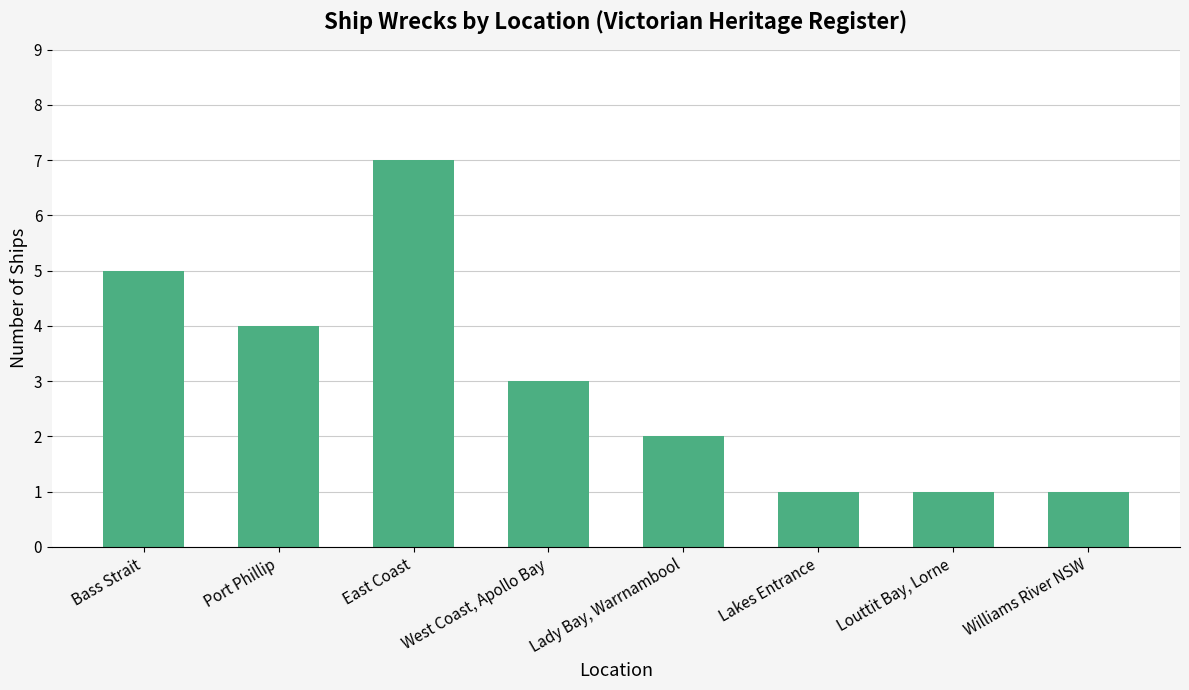

How many values are between 1 and 5?

7